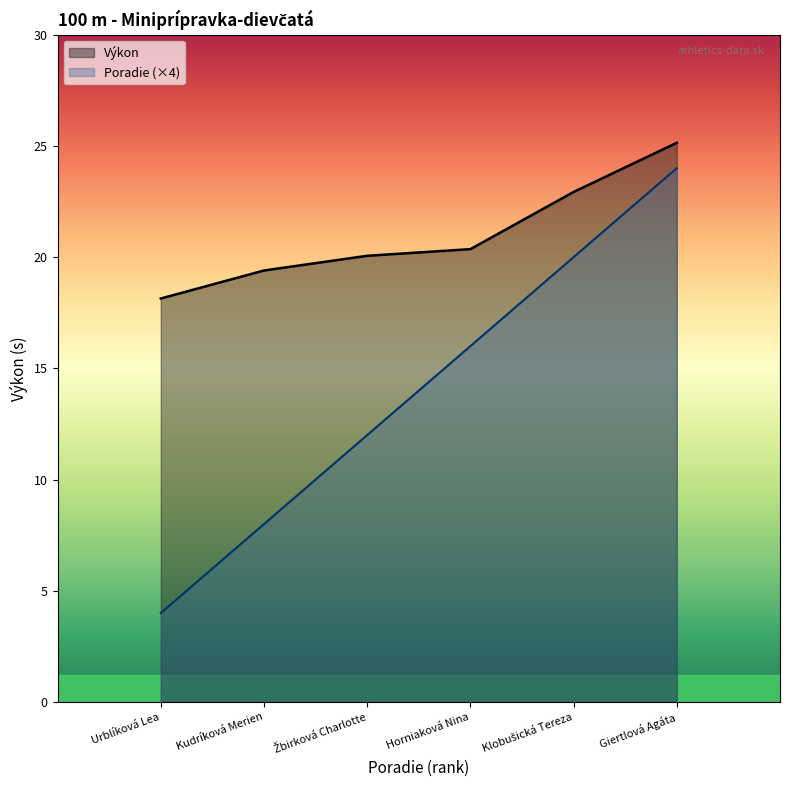

At which category is the sum across all series the highest?

Giertlová Agáta